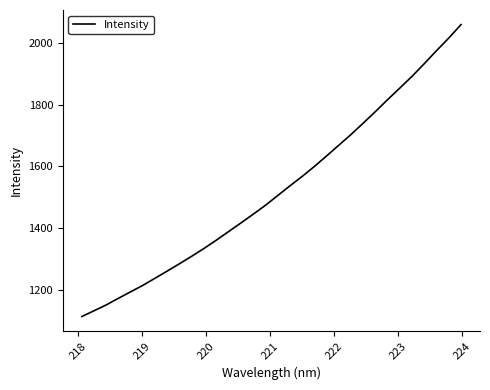

What is the greatest value displayed?

2059.0